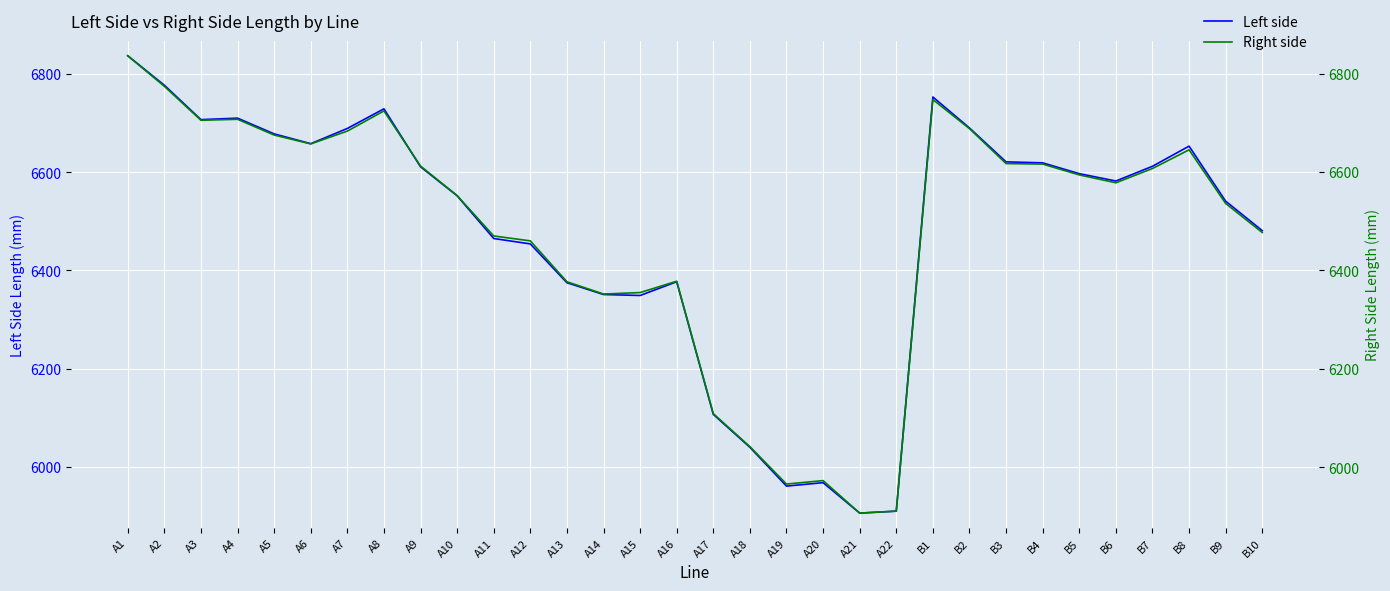

What is the difference between the maximum and minimum values in the Left side series?

931